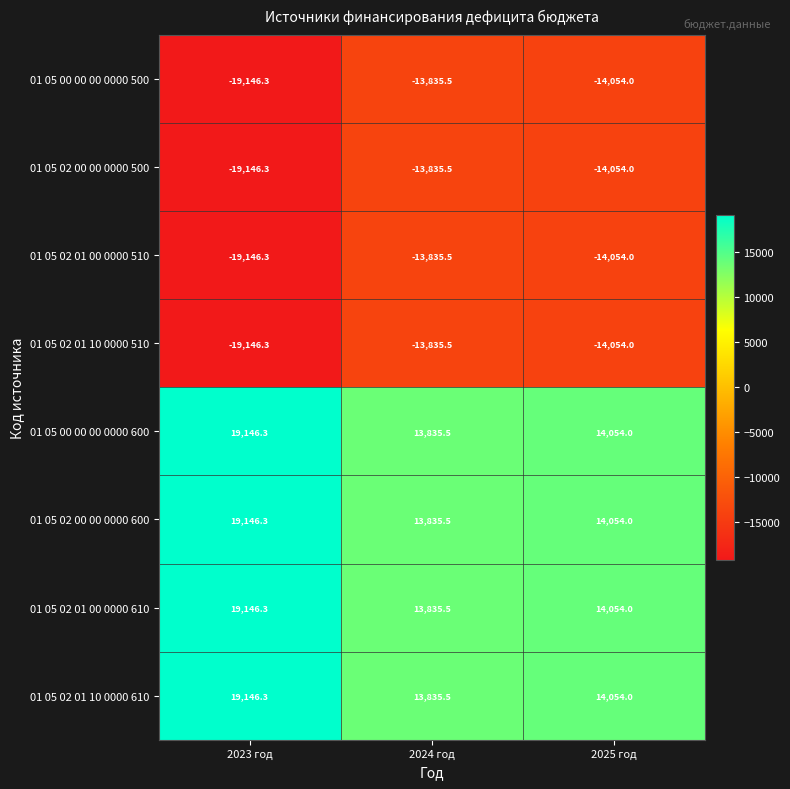

At how many categories does at least one series exceed 18989?

1